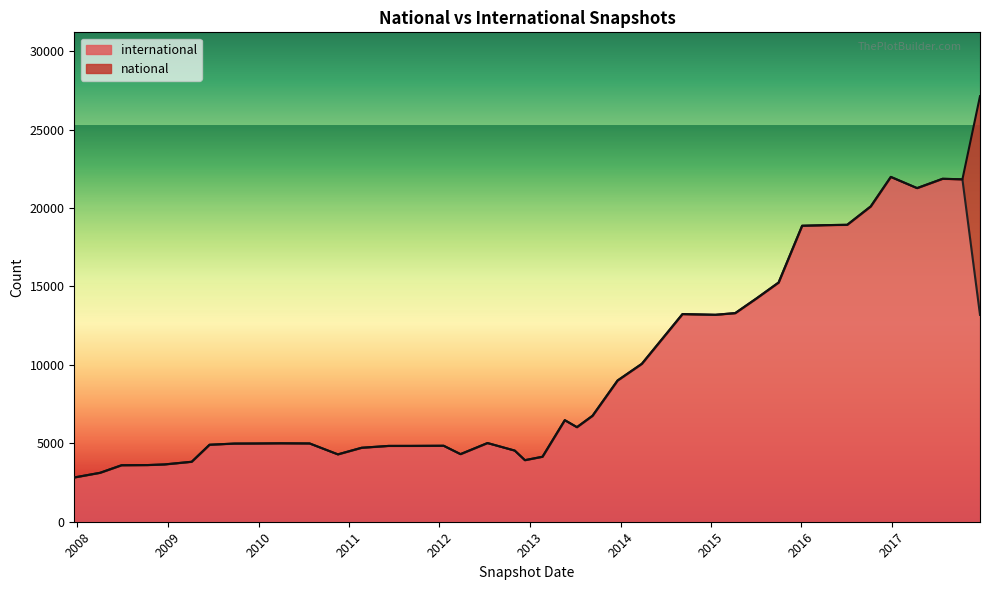

What is the difference between the highest and lowest values at 2009-06-17?

4909